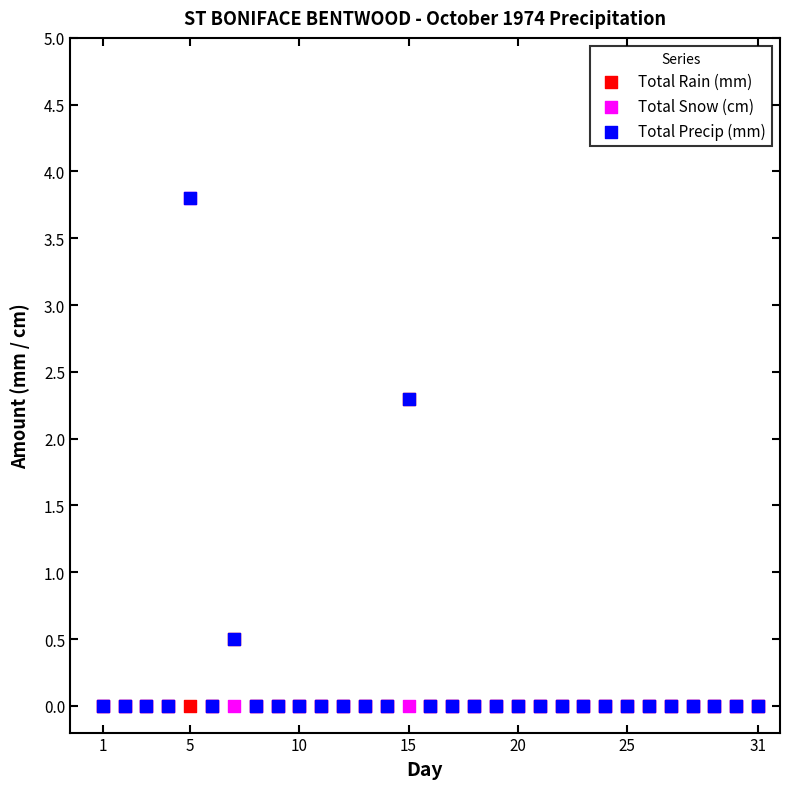

What are all the series names shown in the legend?

Total Rain (mm), Total Snow (cm), Total Precip (mm)